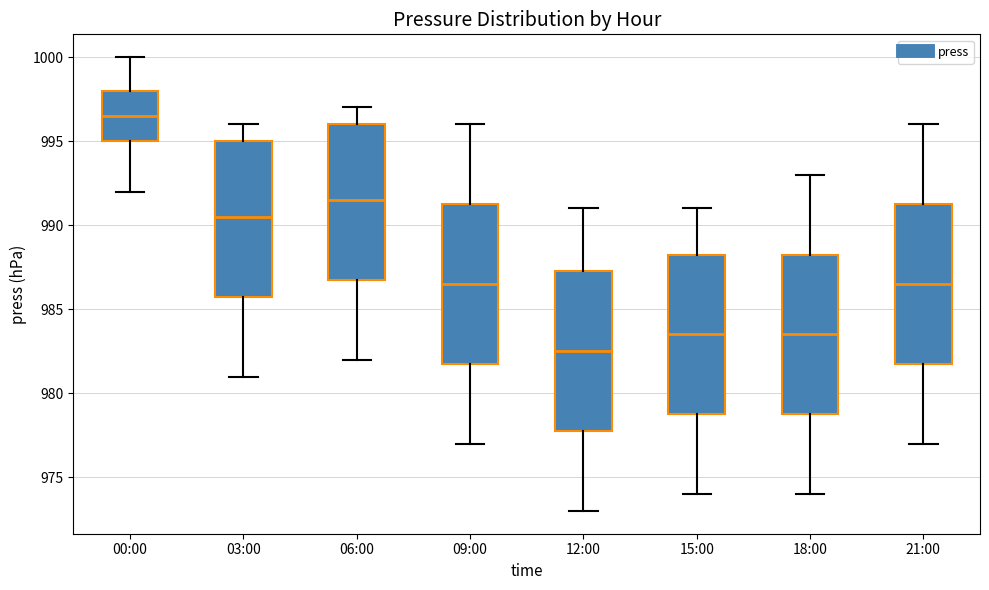

Reading left to right, transcribe this box plot: for each box, give where its median line is, the range the box spans, and where its two whiskers end, as read against the y-axis. The values are not printed on the chart, so give them approximately, as read against the axis.

00:00: median 996.5, box 995.0 to 998.0, whiskers 992.0 to 1000.0
03:00: median 990.5, box 986.0 to 995.0, whiskers 981.0 to 996.0
06:00: median 991.5, box 987.0 to 996.0, whiskers 982.0 to 997.0
09:00: median 986.5, box 982.0 to 991.5, whiskers 977.0 to 996.0
12:00: median 982.5, box 978.0 to 987.5, whiskers 973.0 to 991.0
15:00: median 983.5, box 979.0 to 988.5, whiskers 974.0 to 991.0
18:00: median 983.5, box 979.0 to 988.5, whiskers 974.0 to 993.0
21:00: median 986.5, box 982.0 to 991.5, whiskers 977.0 to 996.0